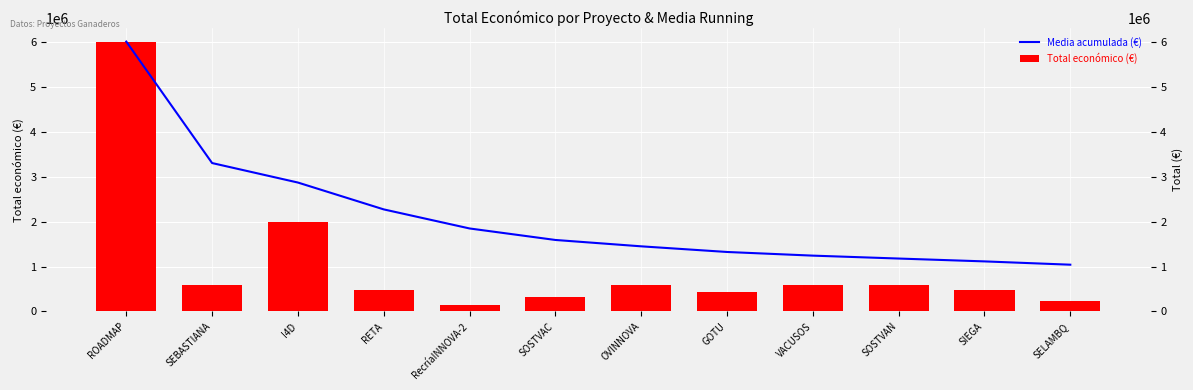

How many data points in Media acumulada (€) are less than 1590067?

6